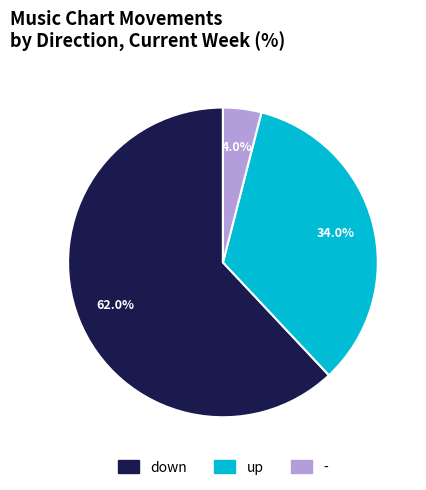

The - slice represents 4% of the pie. True or false?

True